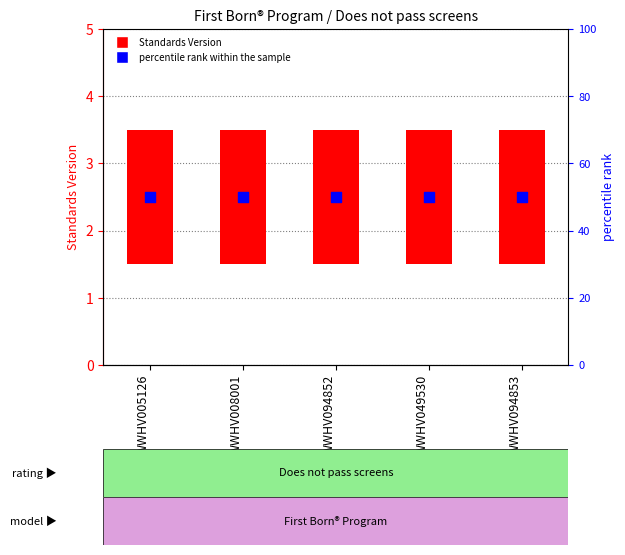

What are all the series names shown in the legend?

Standards Version, percentile rank within the sample